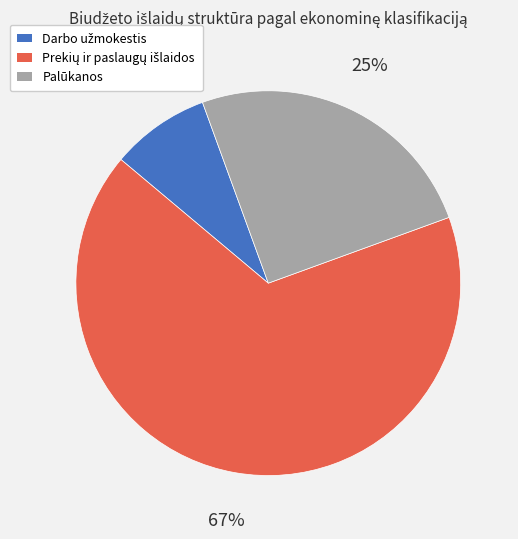

Does any single category account for the majority?

Yes